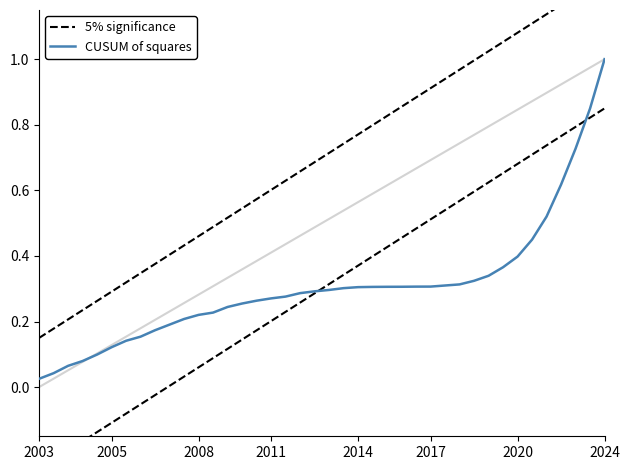

List the series in order of their peak value, highest first.

5% significance, CUSUM of squares